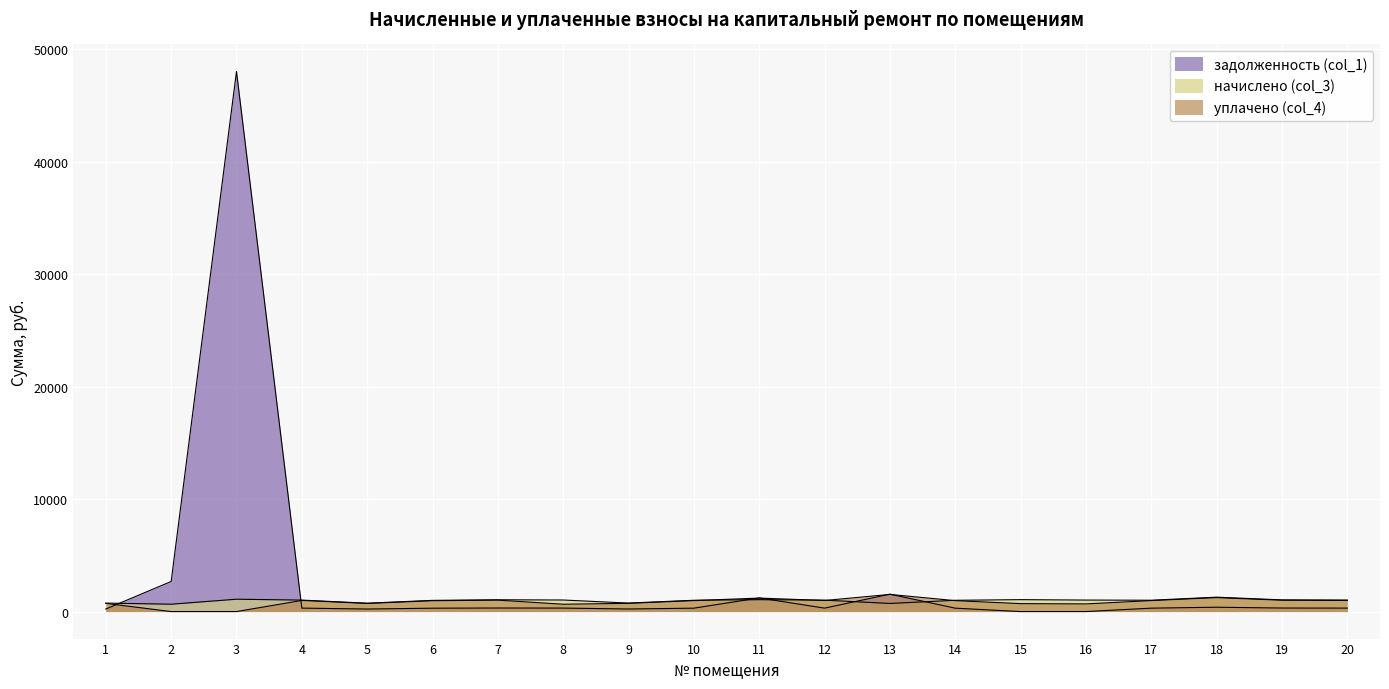

What is the value of the уплачено (col_4) point at the 15th from the left?

706.8